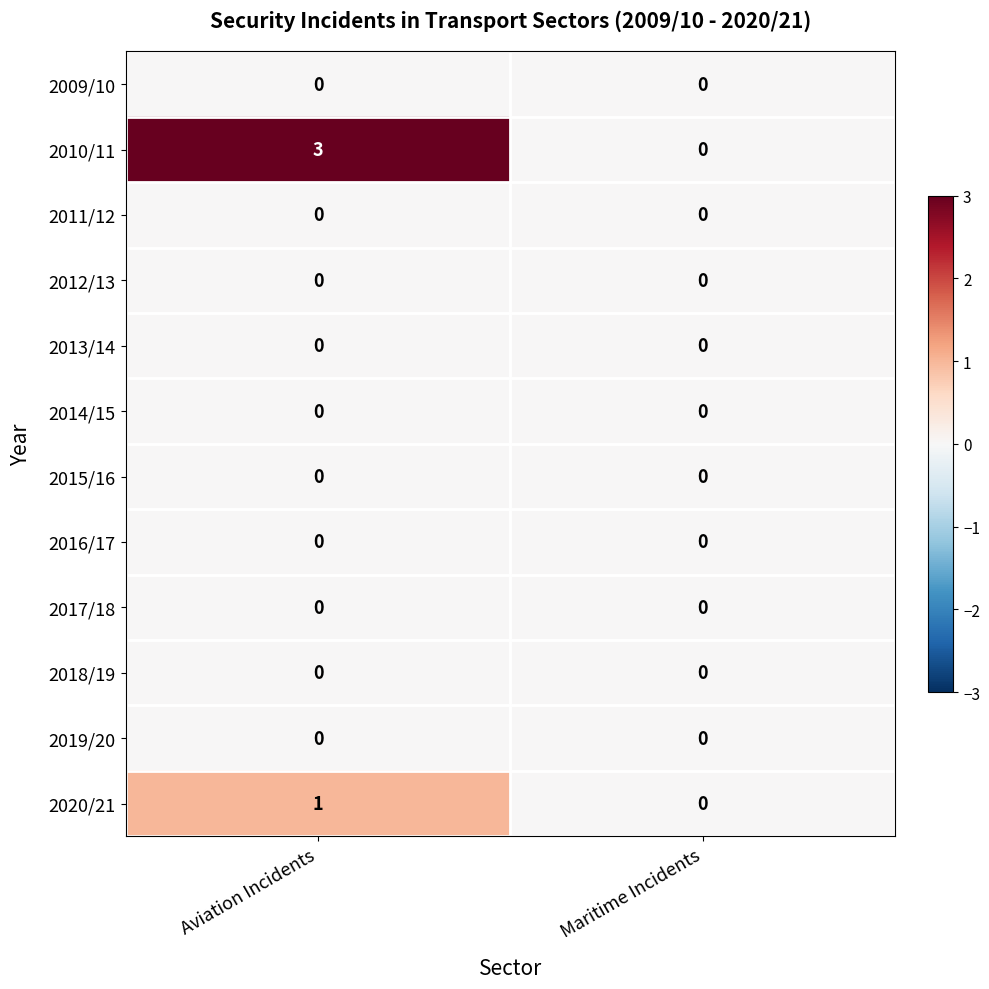

What is the total value across all series at Aviation Incidents?

4